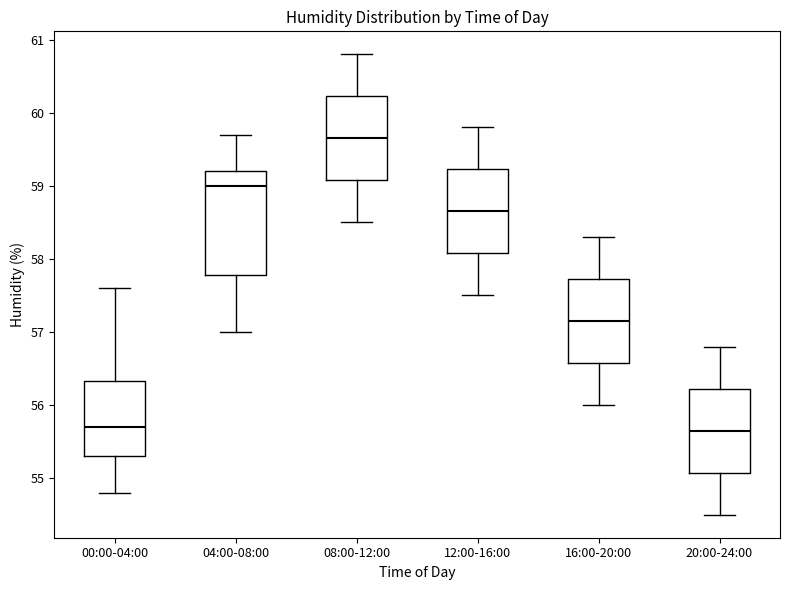

Comparing the boxes themselves (not the whiskers), which one is the tallest?

04:00-08:00